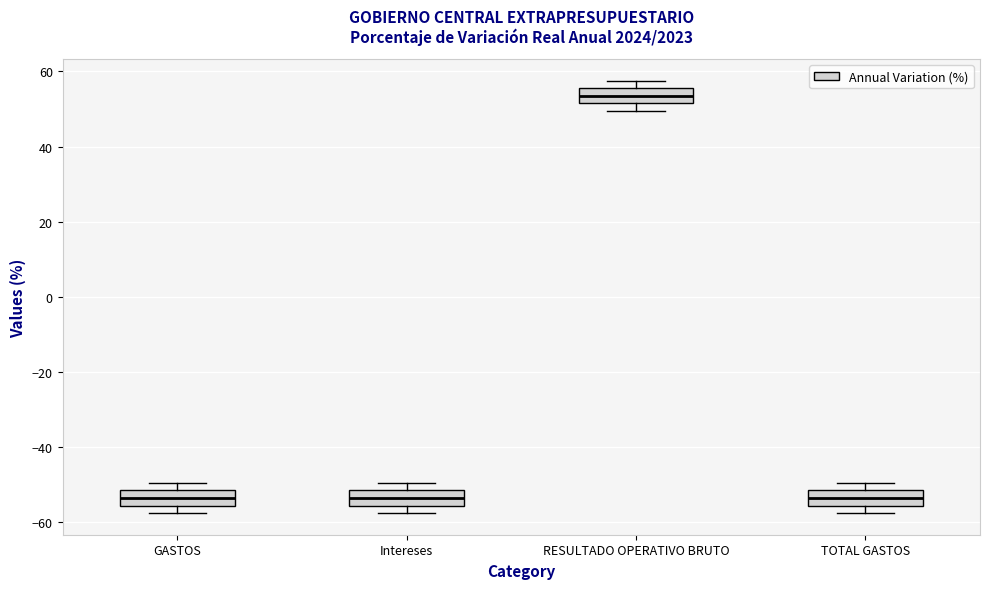

Which box has the highest median line?

RESULTADO OPERATIVO BRUTO